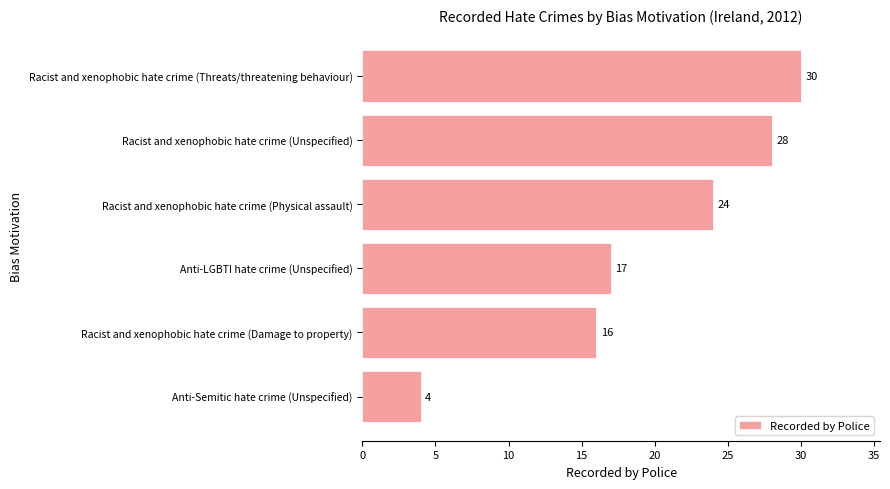

The value at Racist and xenophobic hate crime (Damage to property) is 24. True or false?

False